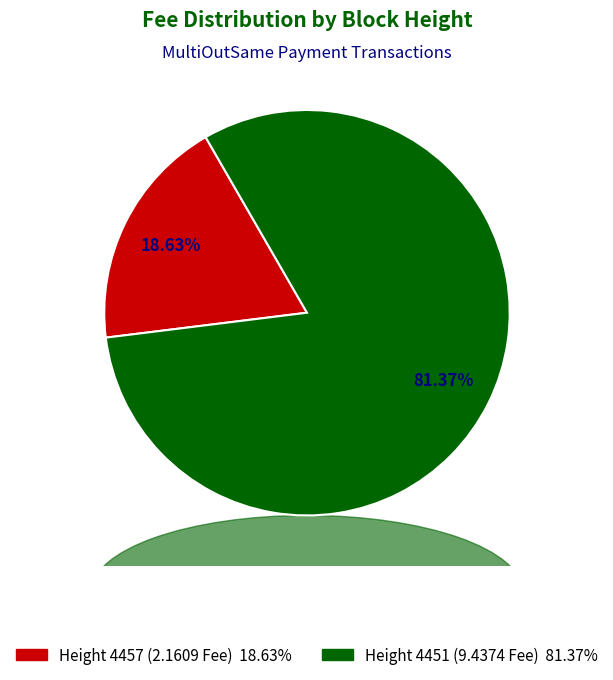

How many segments does this pie chart have?

2